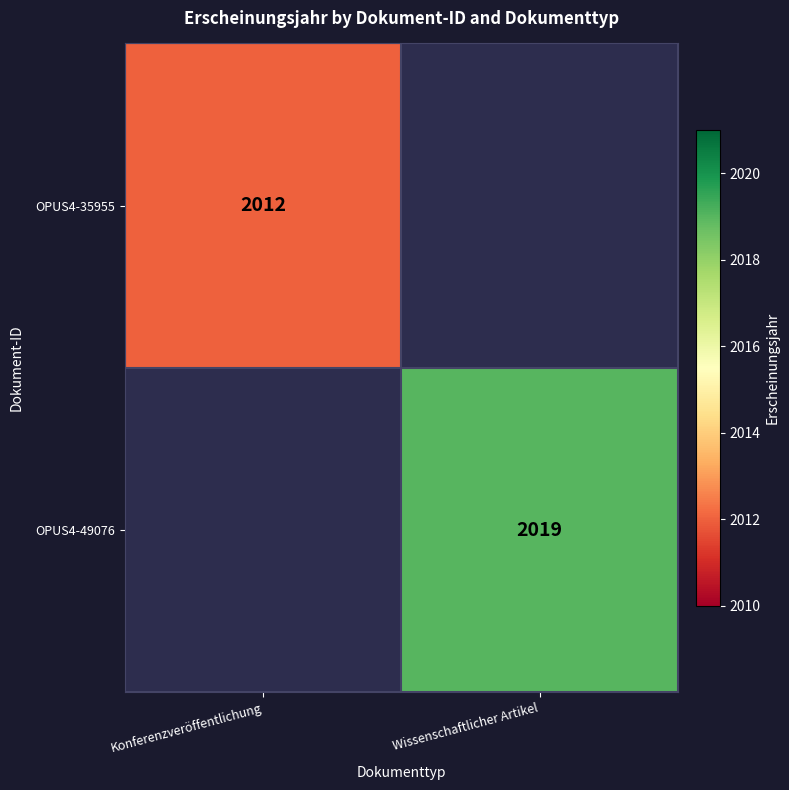

The OPUS4-49076 series shows 687 at Wissenschaftlicher Artikel. True or false?

False